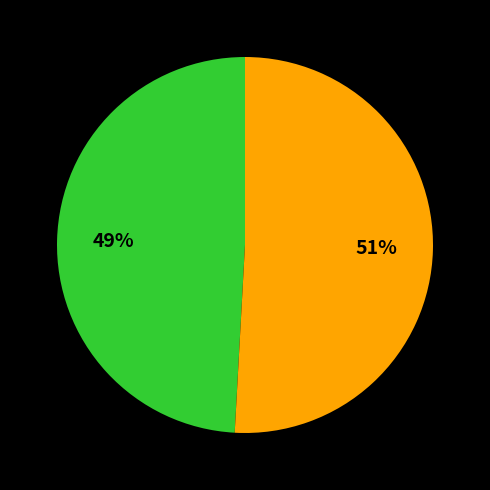

Is there a majority slice in this chart?

Yes